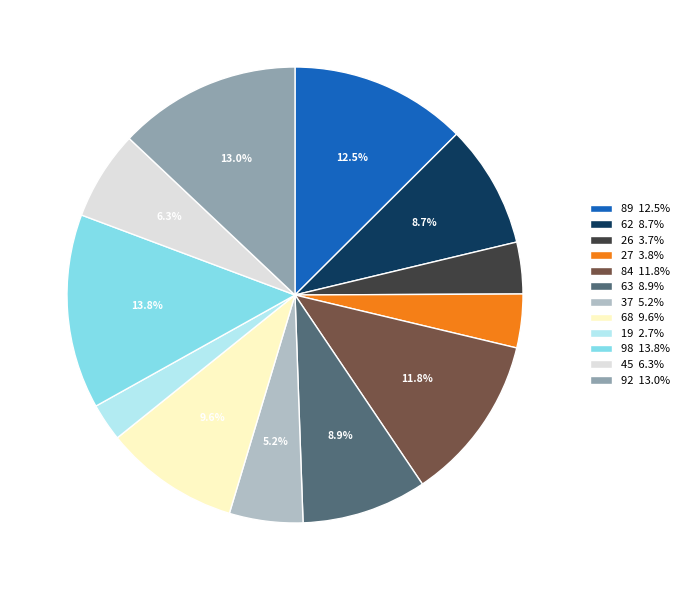

Is 68 the majority of the pie?

No